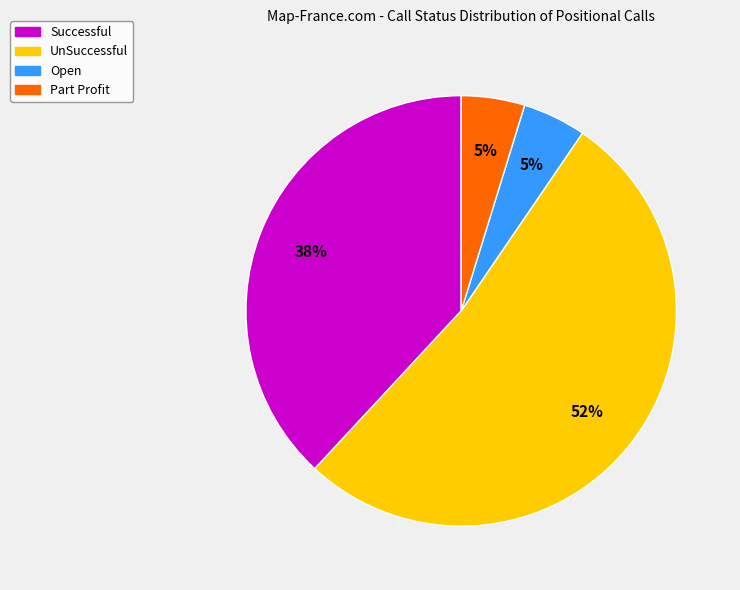

How many segments does this pie chart have?

4